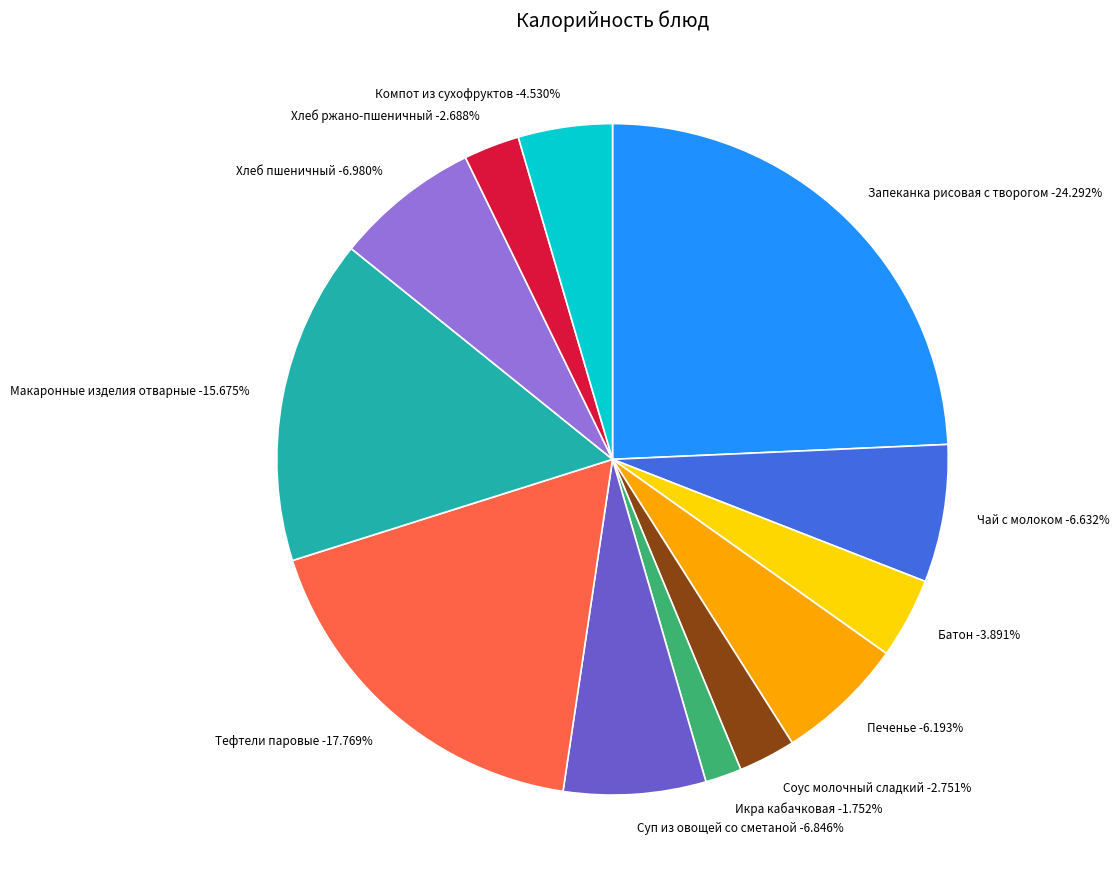

Rank the categories by value from highest to lowest.

Запеканка рисовая с творогом, Тефтели паровые, Макаронные изделия отварные, Хлеб пшеничный, Суп из овощей со сметаной, Чай с молоком, Печенье, Компот из сухофруктов, Батон, Соус молочный сладкий, Хлеб ржано-пшеничный, Икра кабачковая